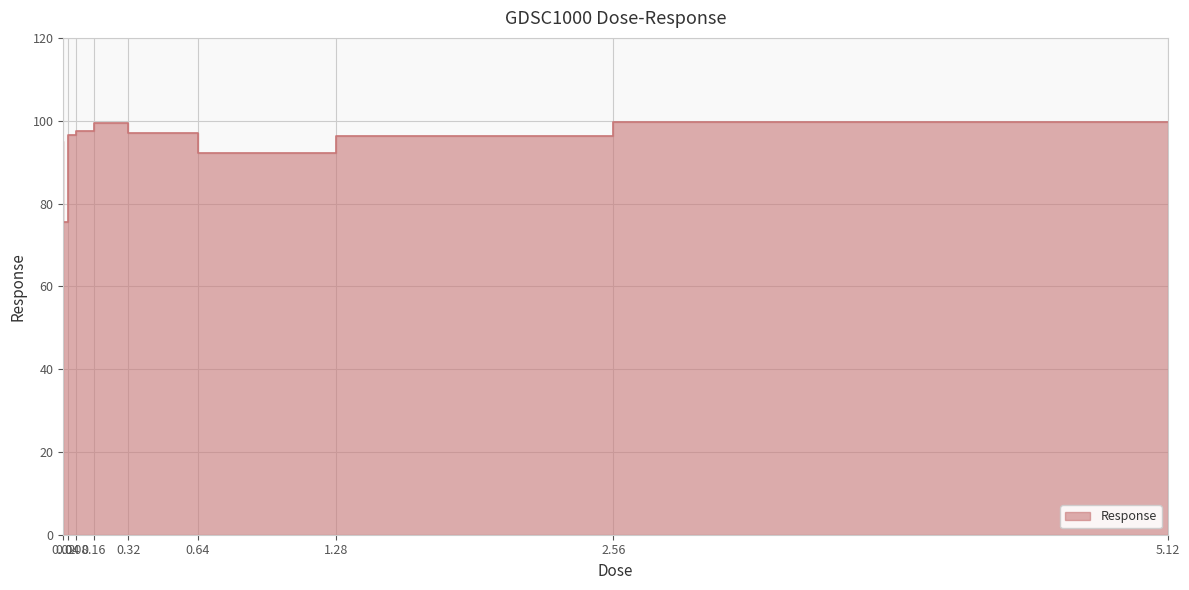

Which category has the highest value across all series?

5.12